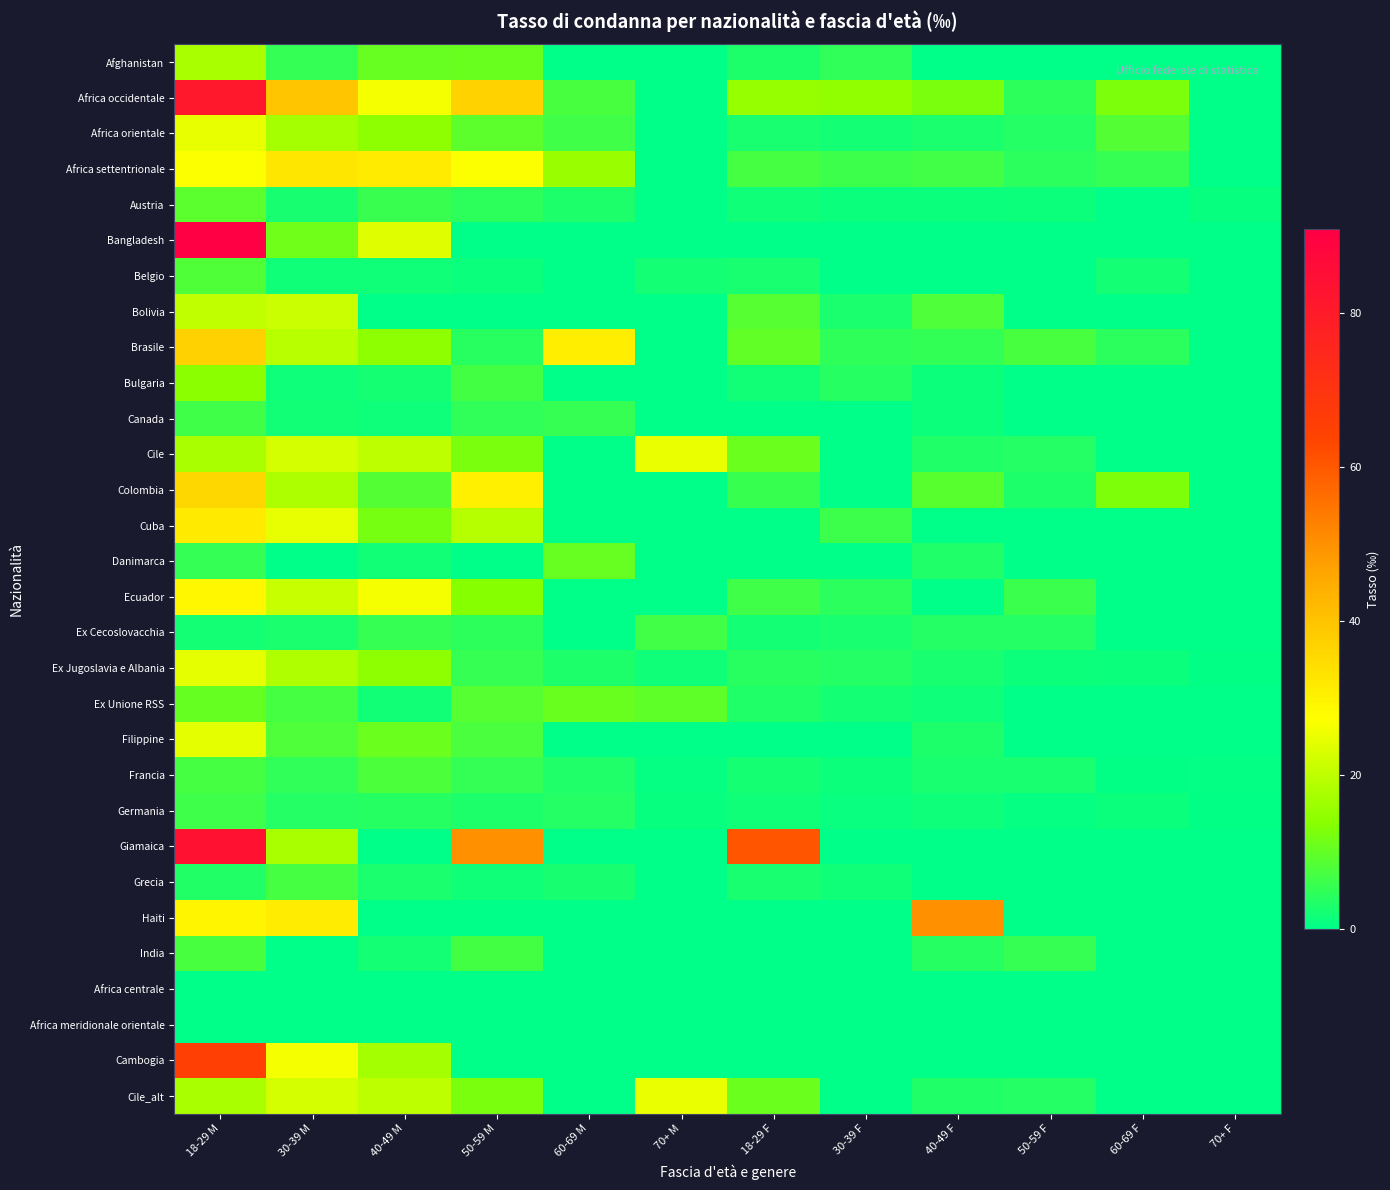

At which category is the sum across all series the highest?

18-29 M